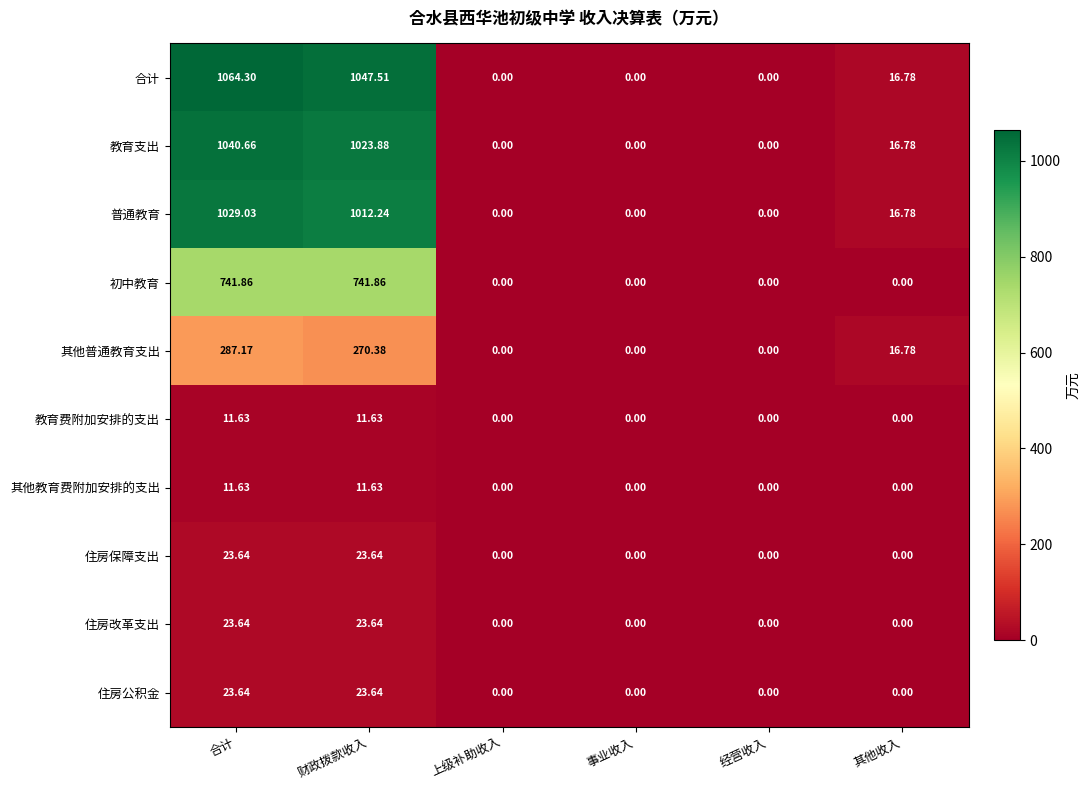

Which series has the largest total across all categories?

合计